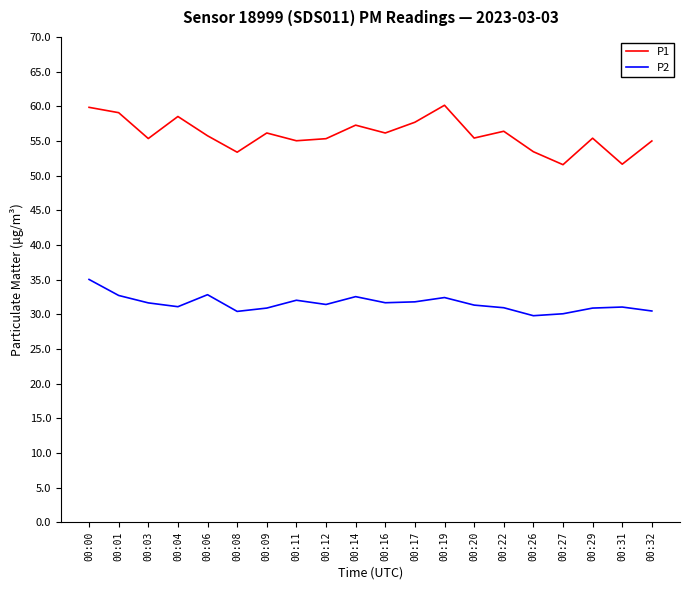

Rank the series by their average value, from lowest to highest.

P2, P1